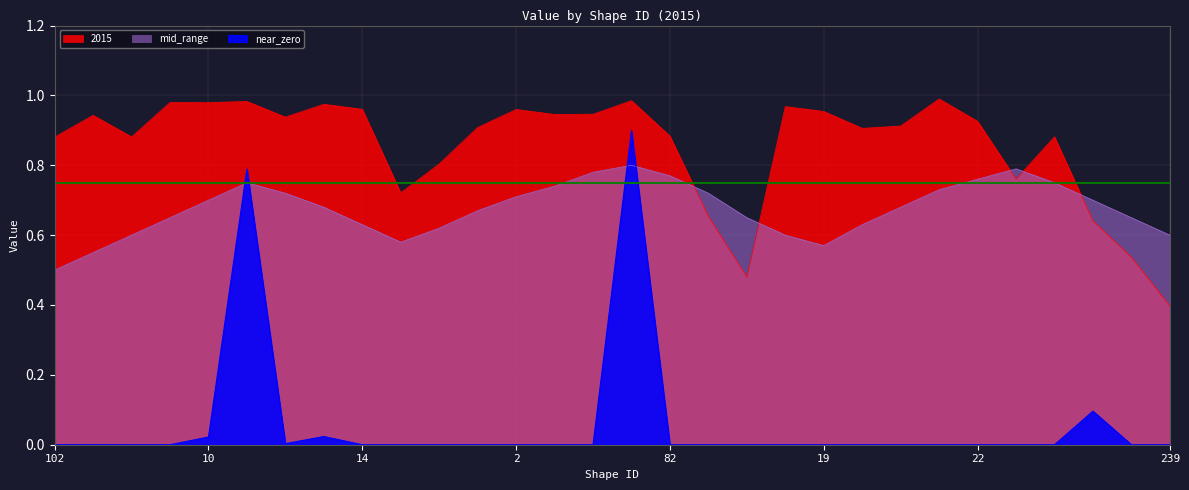

What is the label of the 22nd point from the right?

14